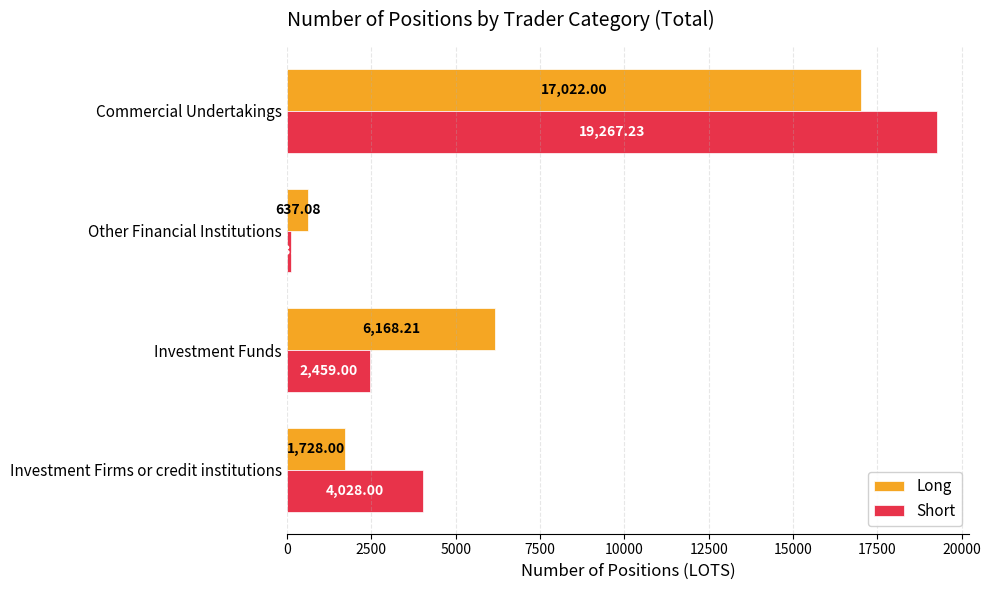

How many categories are shown in the chart?

4